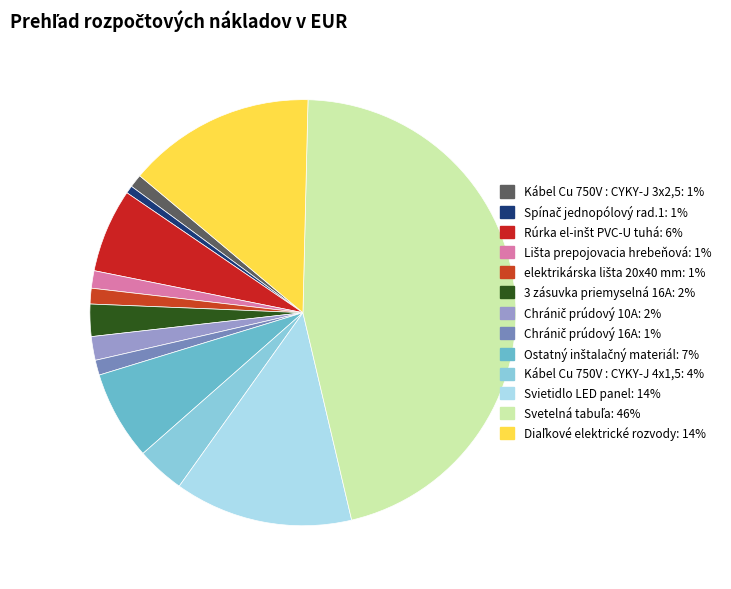

True or false: Diaľkové elektrické rozvody accounts for 1% of the total.

False